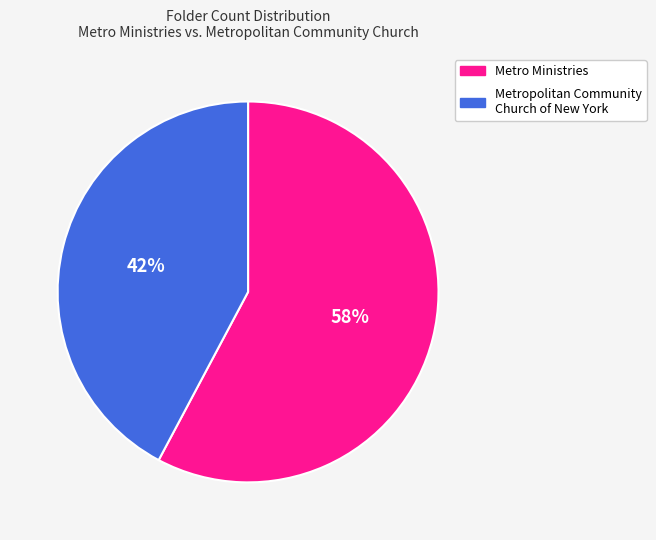

Count the number of slices in the pie.

2